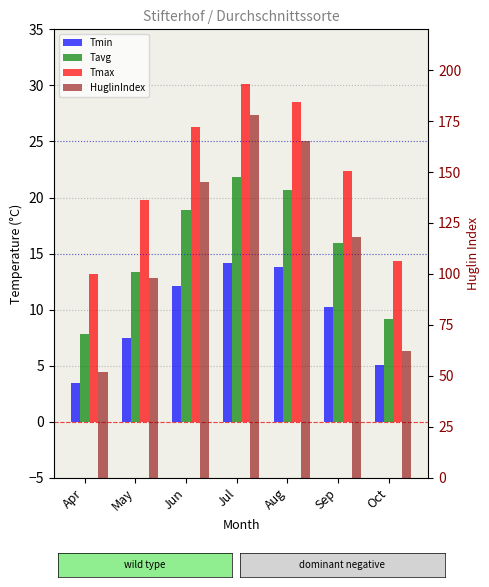

How many distinct data groups are displayed?

4